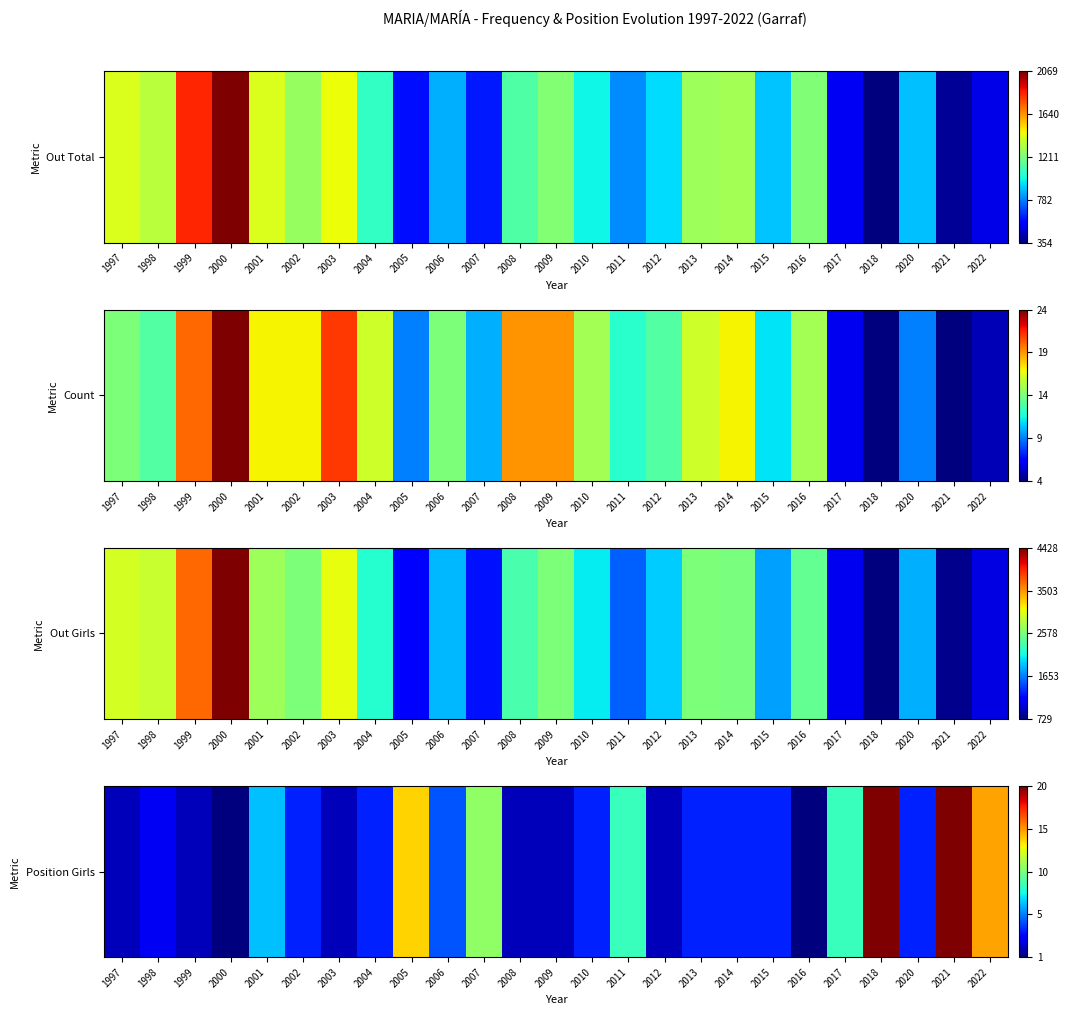

The chart shows a value of 2 at 2013. True or false?

False